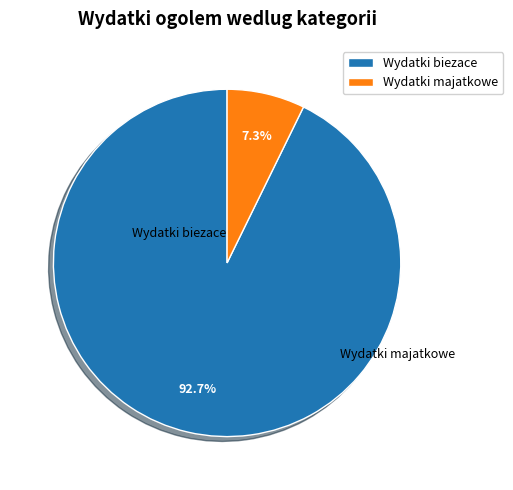

What is the majority slice?

Wydatki biezace